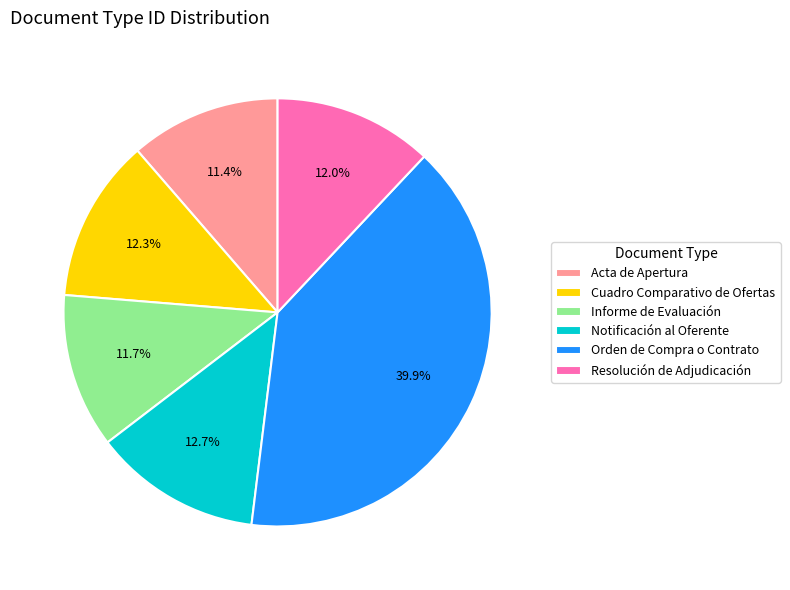

Which has a higher value, Orden de Compra o Contrato or Notificación al Oferente?

Orden de Compra o Contrato